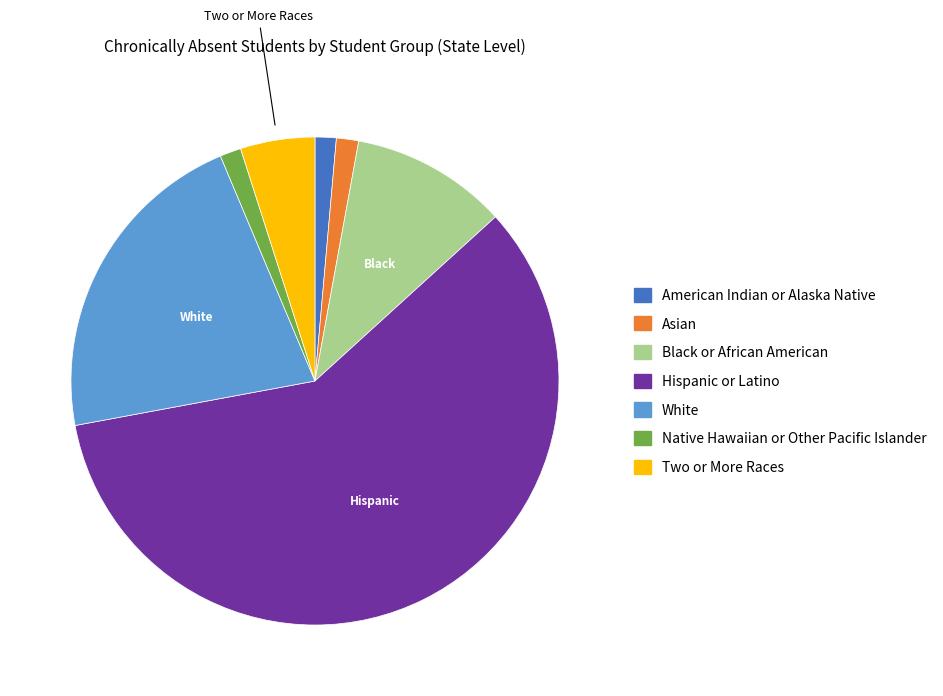

Between White and American Indian or Alaska Native, which is larger?

White